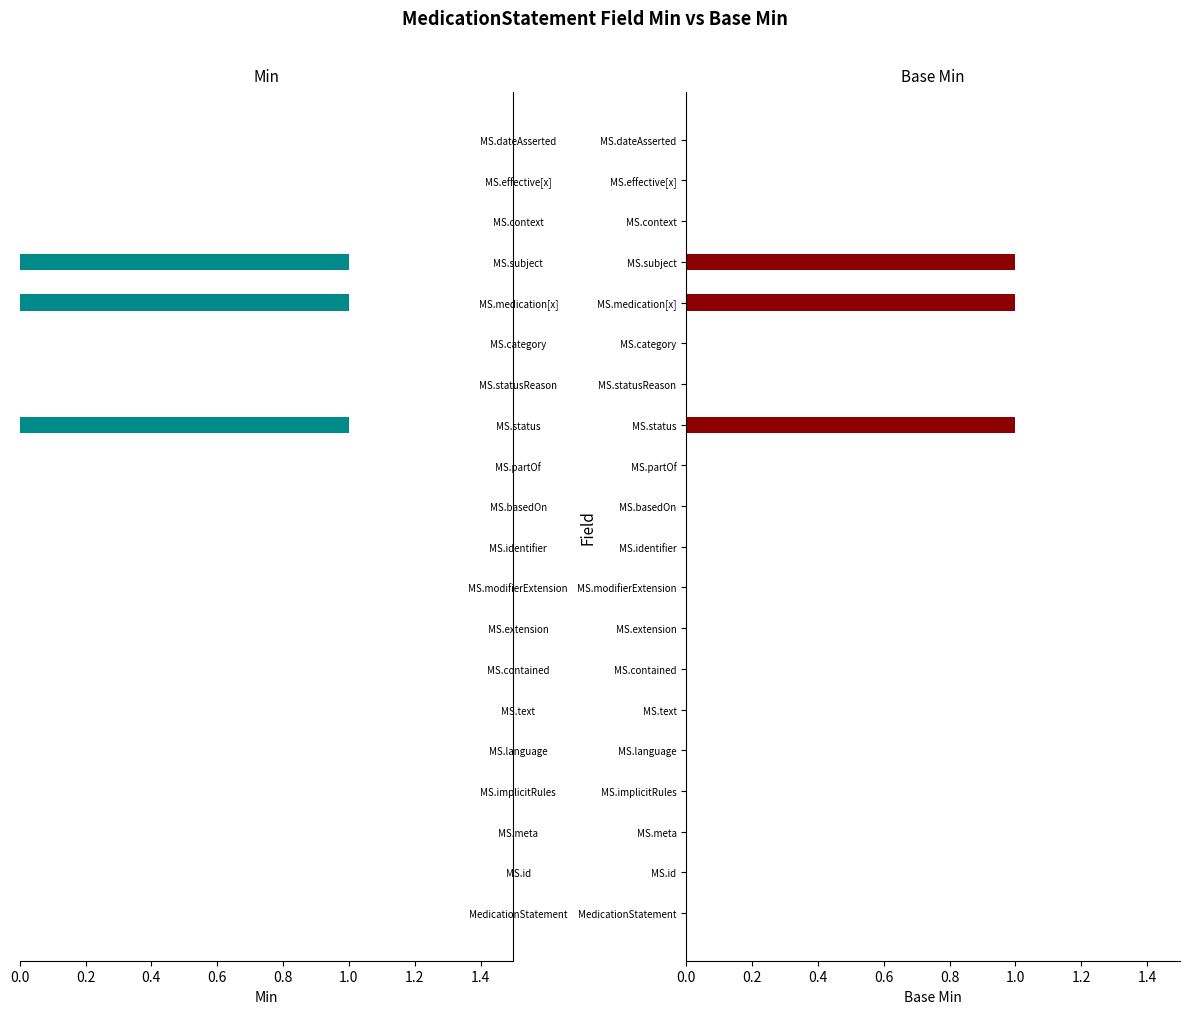

The Base Min series shows 0 at MS.effective[x]. True or false?

True